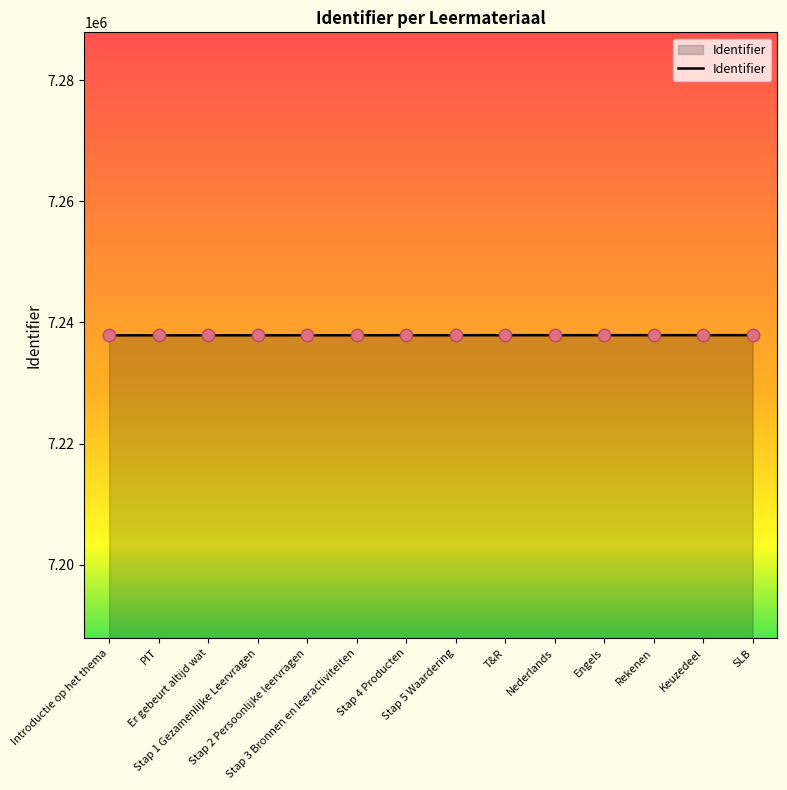

What is the maximum value shown in the chart?

7237902